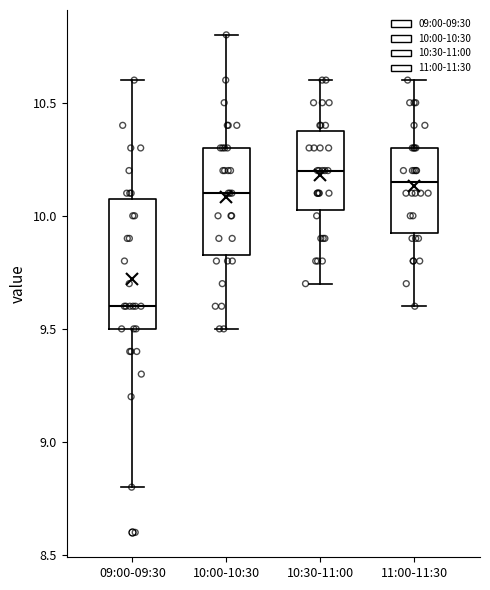

Reading left to right, read every box against the y-axis: the position of its median line, the range the box covers, and the ends of its whiskers. The values are not printed on the chart, so give them approximately, as read against the axis.

09:00-09:30: median 9.60, box 9.50 to 10.10, whiskers 8.80 to 10.60
10:00-10:30: median 10.10, box 9.85 to 10.30, whiskers 9.50 to 10.80
10:30-11:00: median 10.20, box 10.05 to 10.40, whiskers 9.70 to 10.60
11:00-11:30: median 10.15, box 9.95 to 10.30, whiskers 9.60 to 10.60